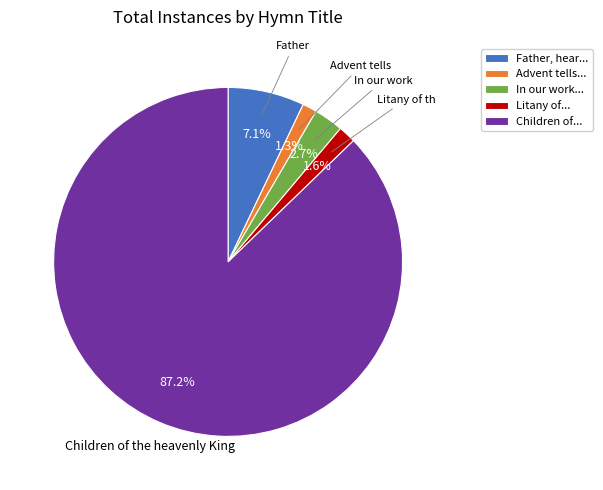

How many slices are in this pie chart?

5